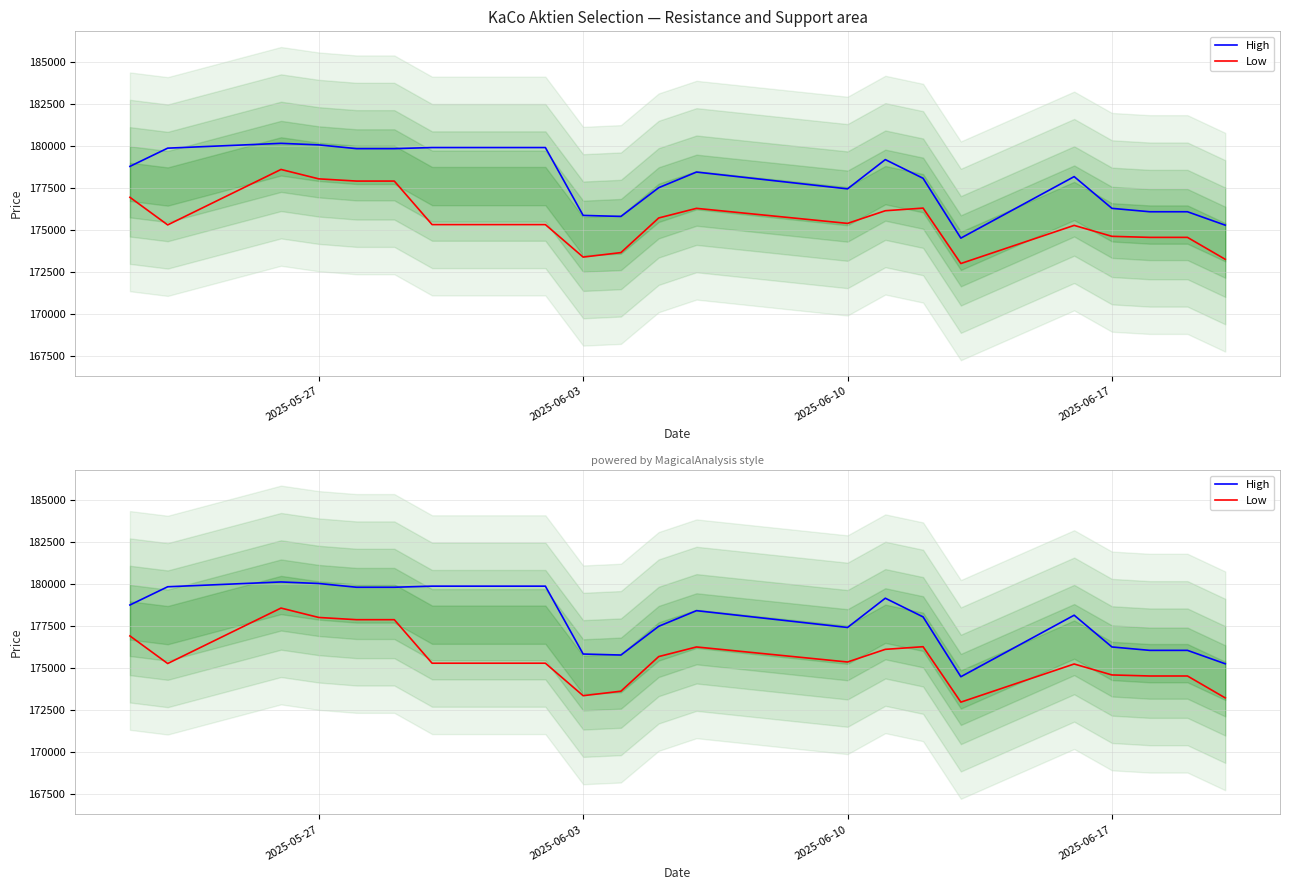

Reading right to left, list all the values displayed in this chart.

High: 175271	176069	176069	176271	178159	174501	178058	179170	177430	178429	177499	175791	175851	179887	179887	179822	179822	180045	180137	179851	178767
Low: 173241	174545	174545	174607	175258	172990	176286	176129	175377	176271	175699	173640	173373	175305	175305	177893	177893	178025	178584	175287	176927